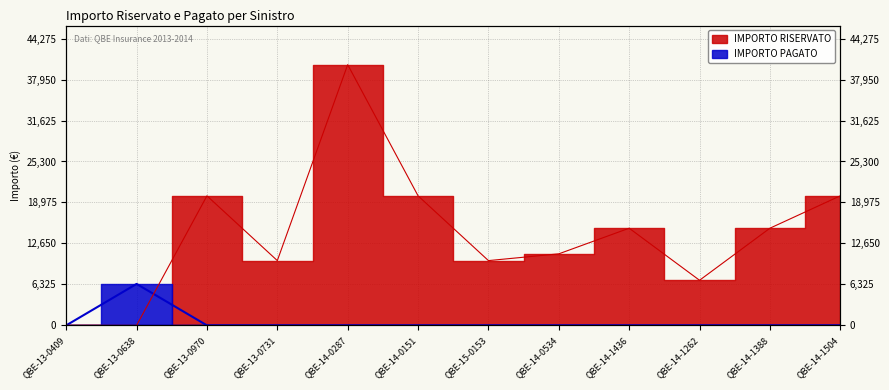

List the series in order of their peak value, highest first.

IMPORTO RISERVATO, IMPORTO PAGATO